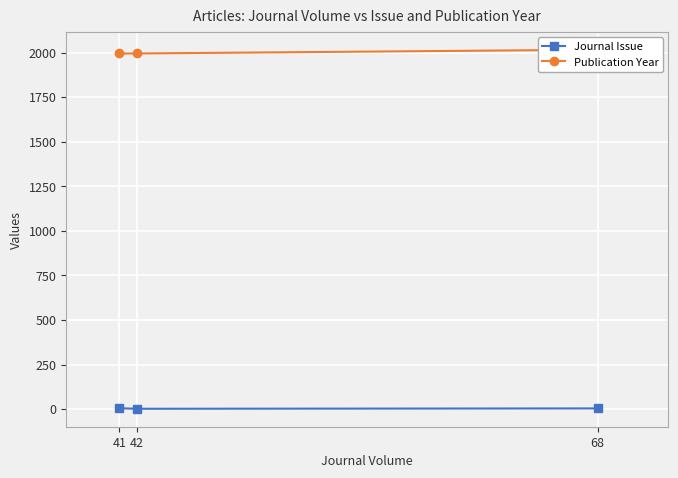

What is the value of the Journal Issue point at the 2nd from the left?

2